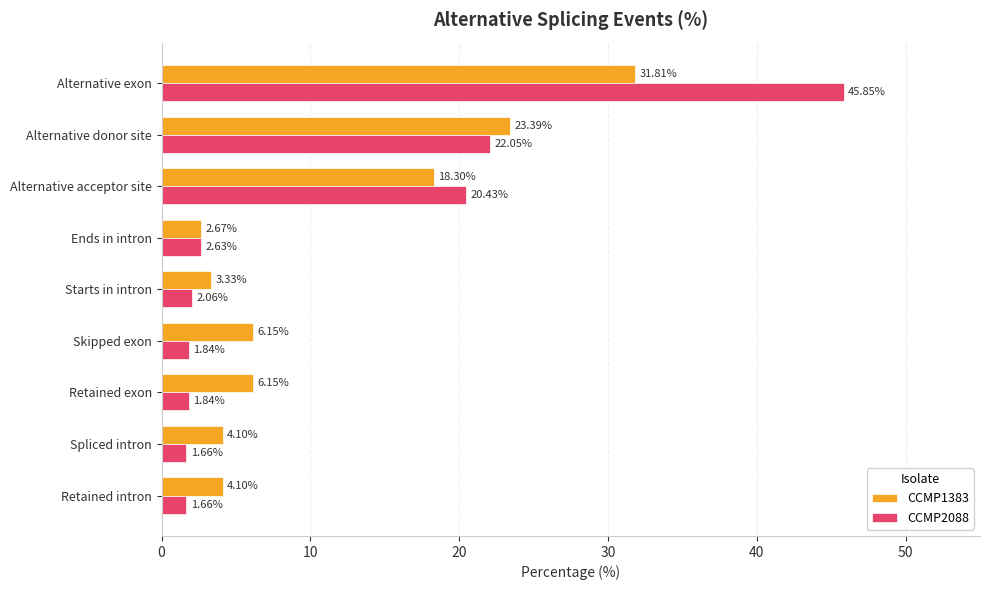

What is the difference between the highest and lowest values at Starts in intron?

1.3